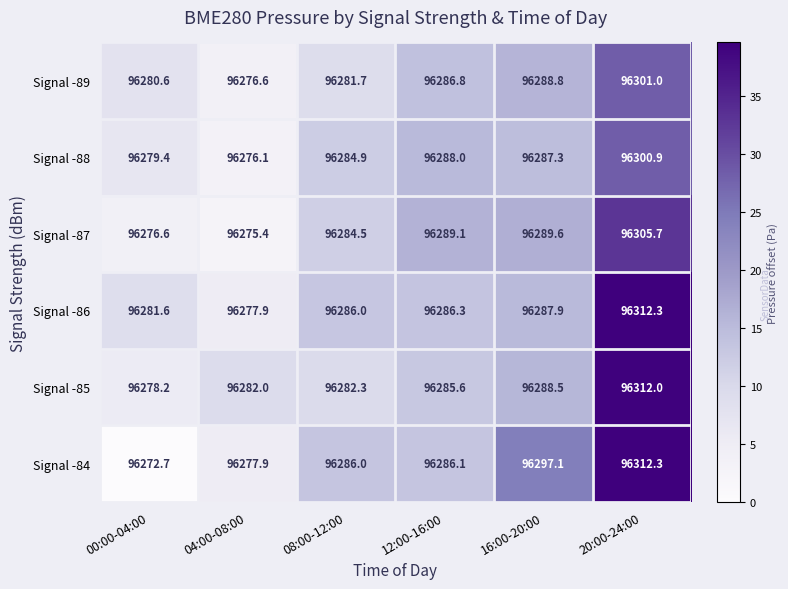

What is the sum of all Signal -86 values?

577732.0